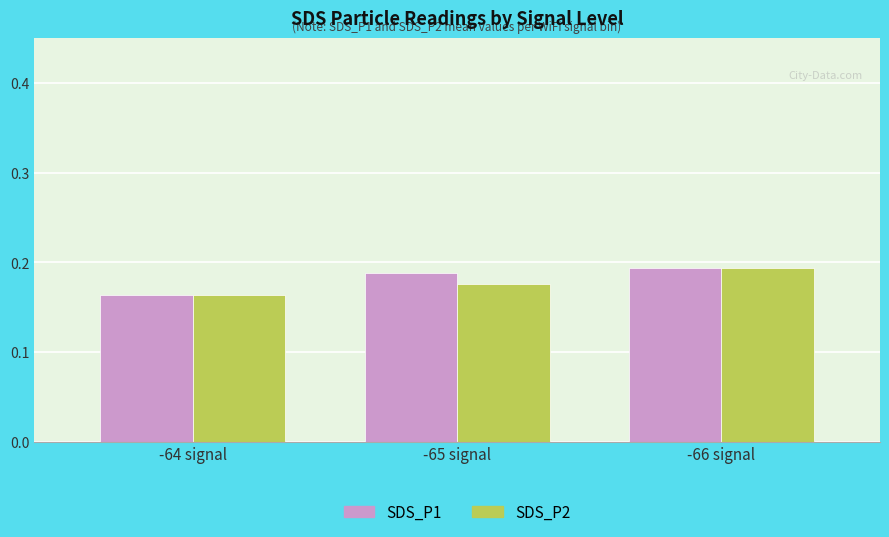

Count the SDS_P1 values in the range 0 to 1.

3